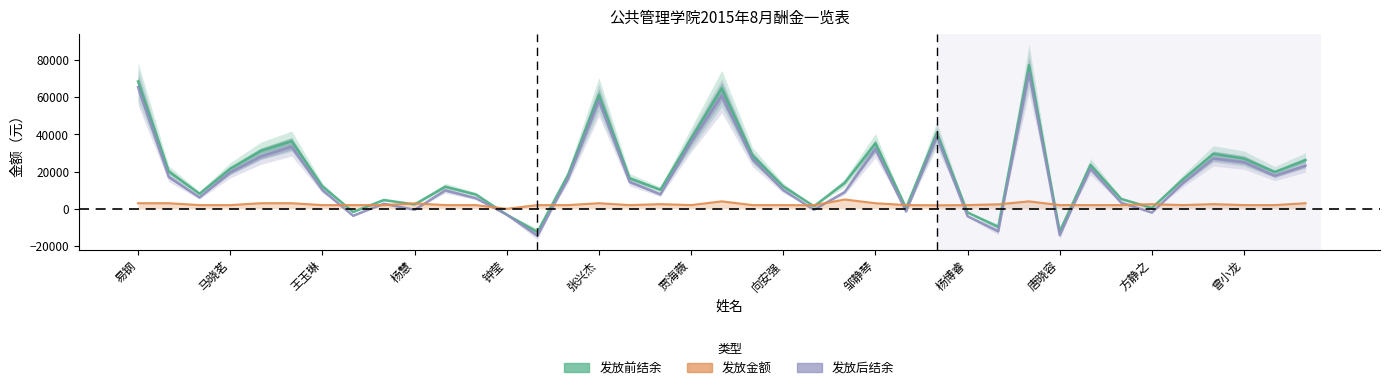

What are all the series names shown in the legend?

发放前结余, 发放金额, 发放后结余